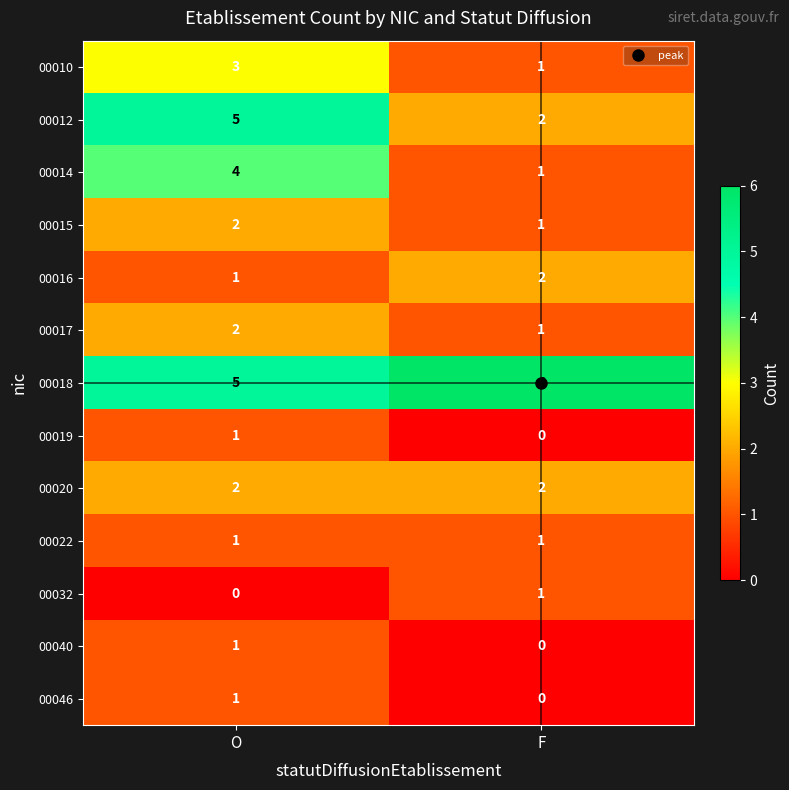

What is the total value across all series at F?

18